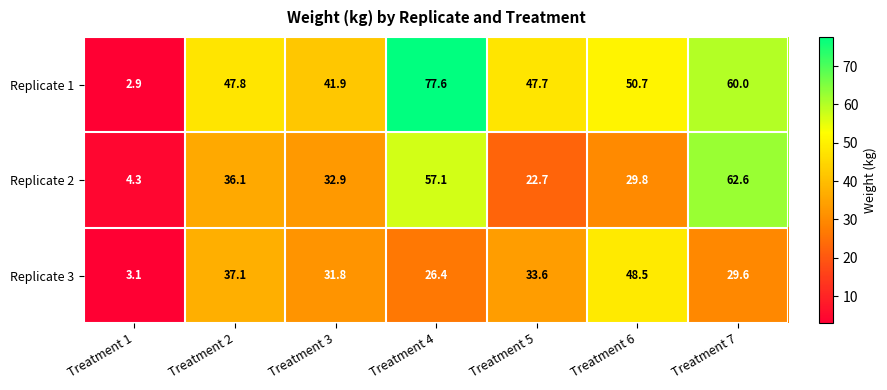

What is the approximate value of Replicate 2 at Treatment 4?

57.1